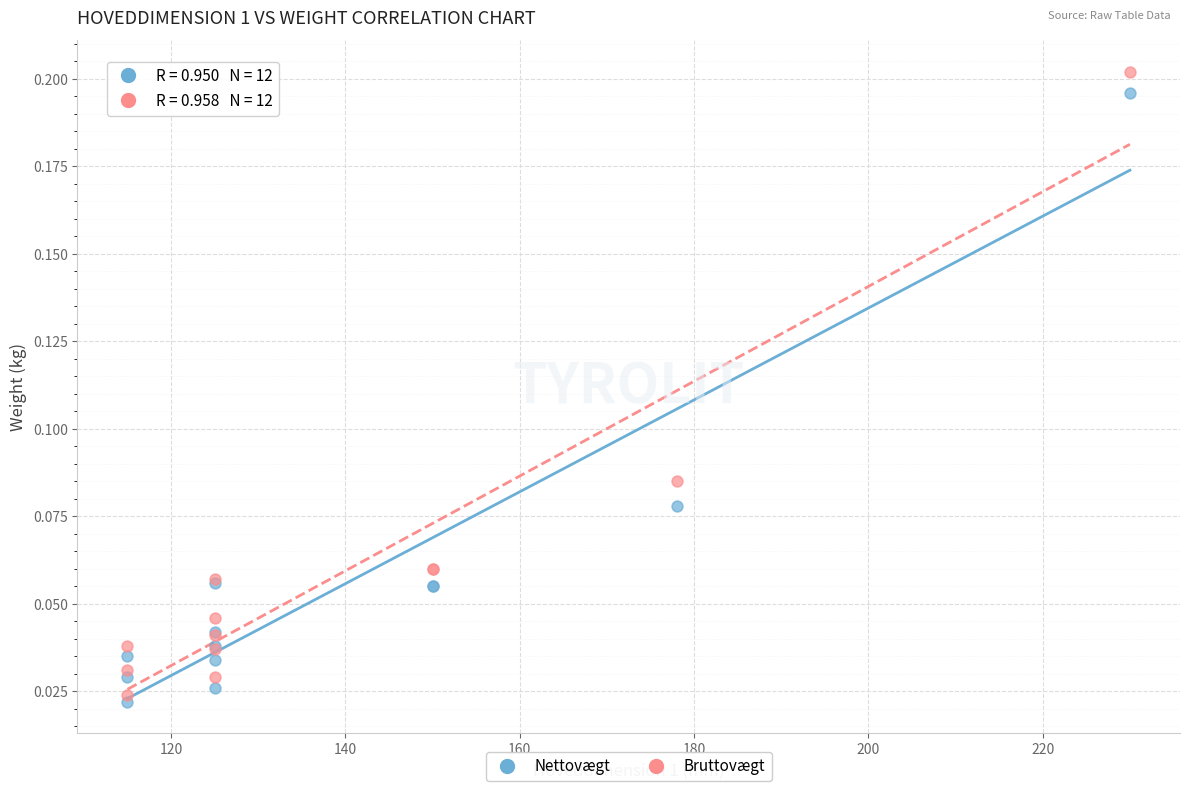

What are all the series names shown in the legend?

Nettovægt, Bruttovægt